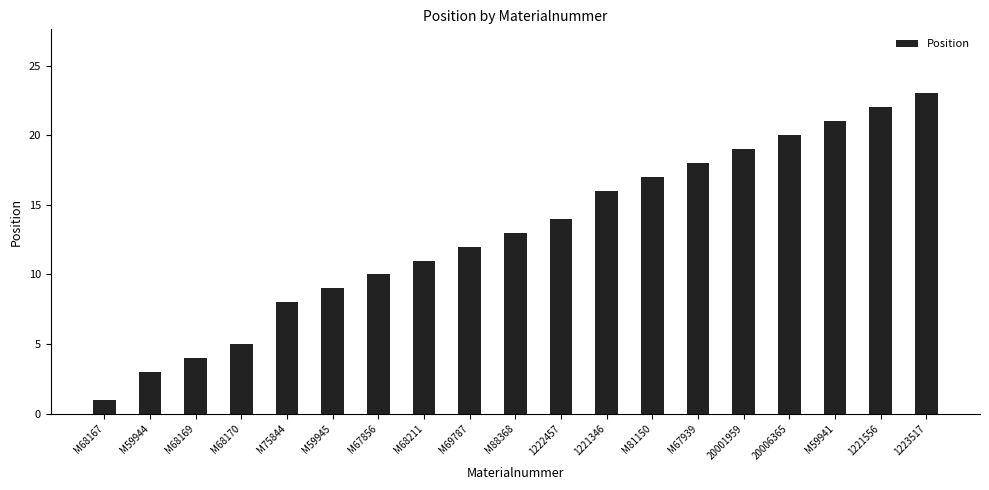

Reading left to right, what are all the values shown in this chart?

1	3	4	5	8	9	10	11	12	13	14	16	17	18	19	20	21	22	23